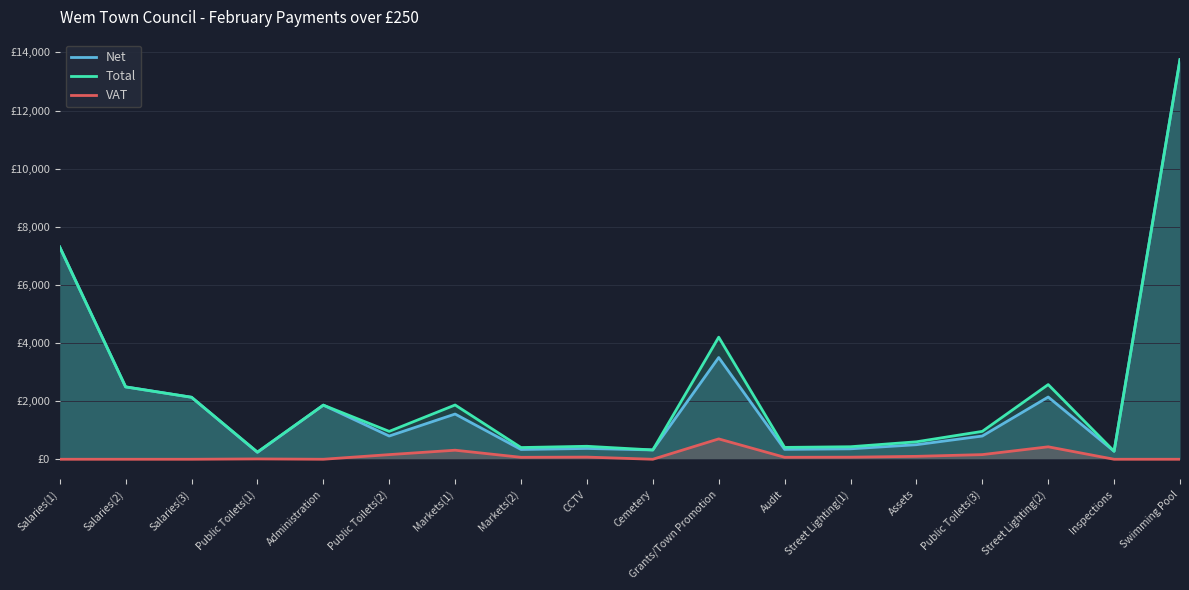

What is the highest value of the Net series?

13750.0